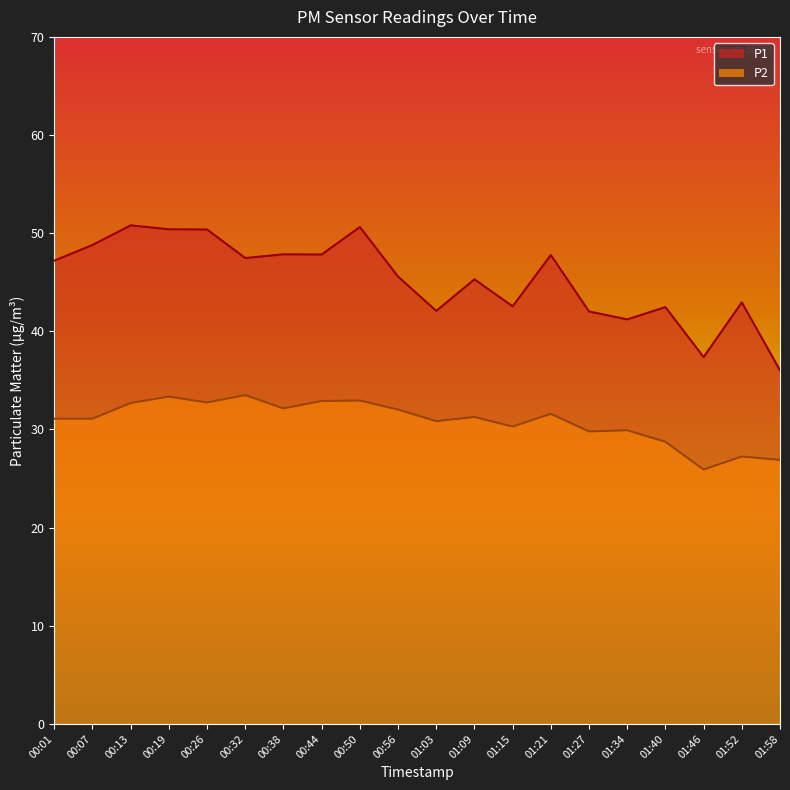

What is the average value of the P2 series?

30.9